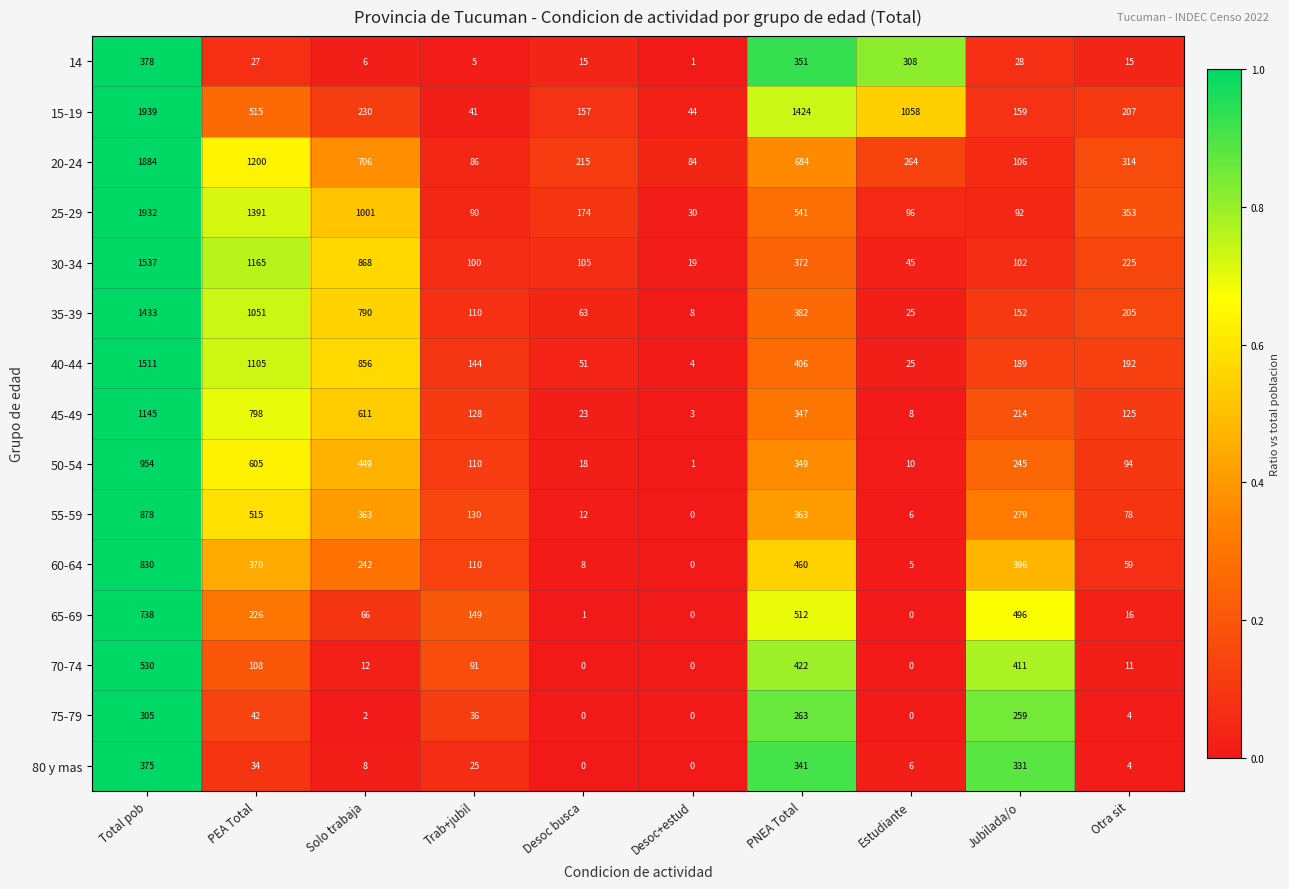

Which category has the highest value in the 35-39 series?

Total pob